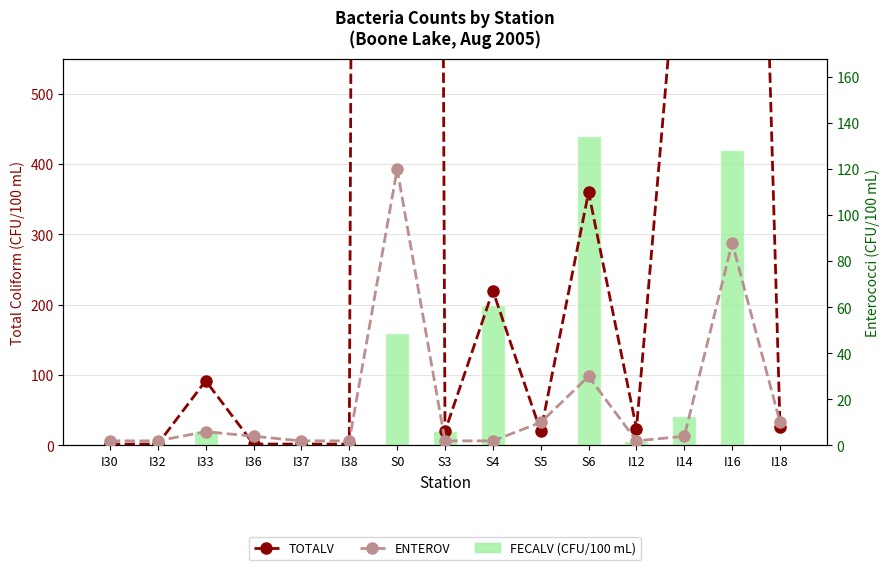

What is the label of the 9th bar from the right?

S0